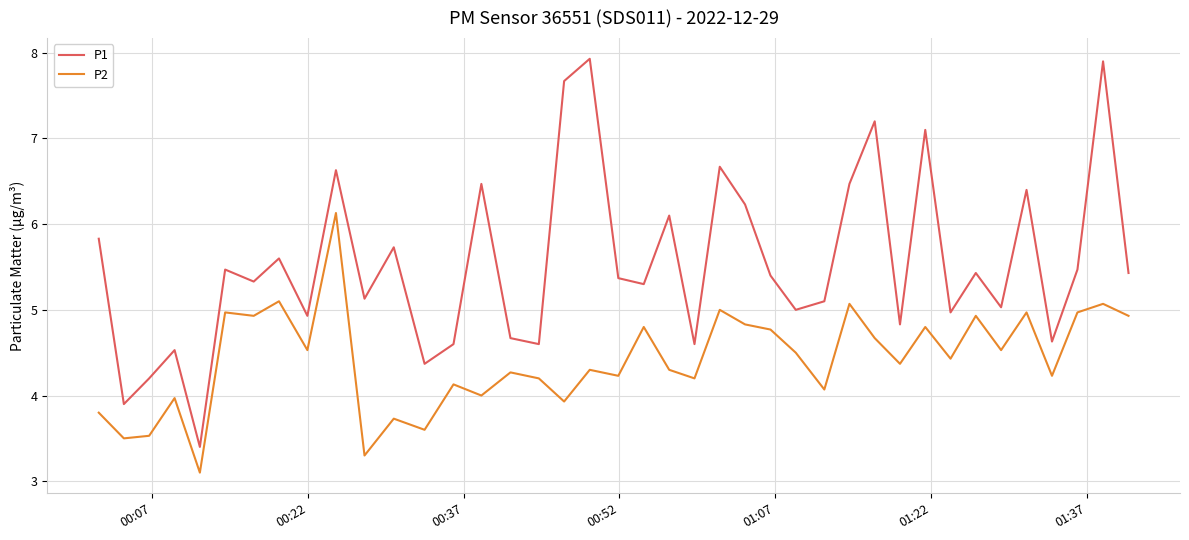

Which series has the largest total across all categories?

P1